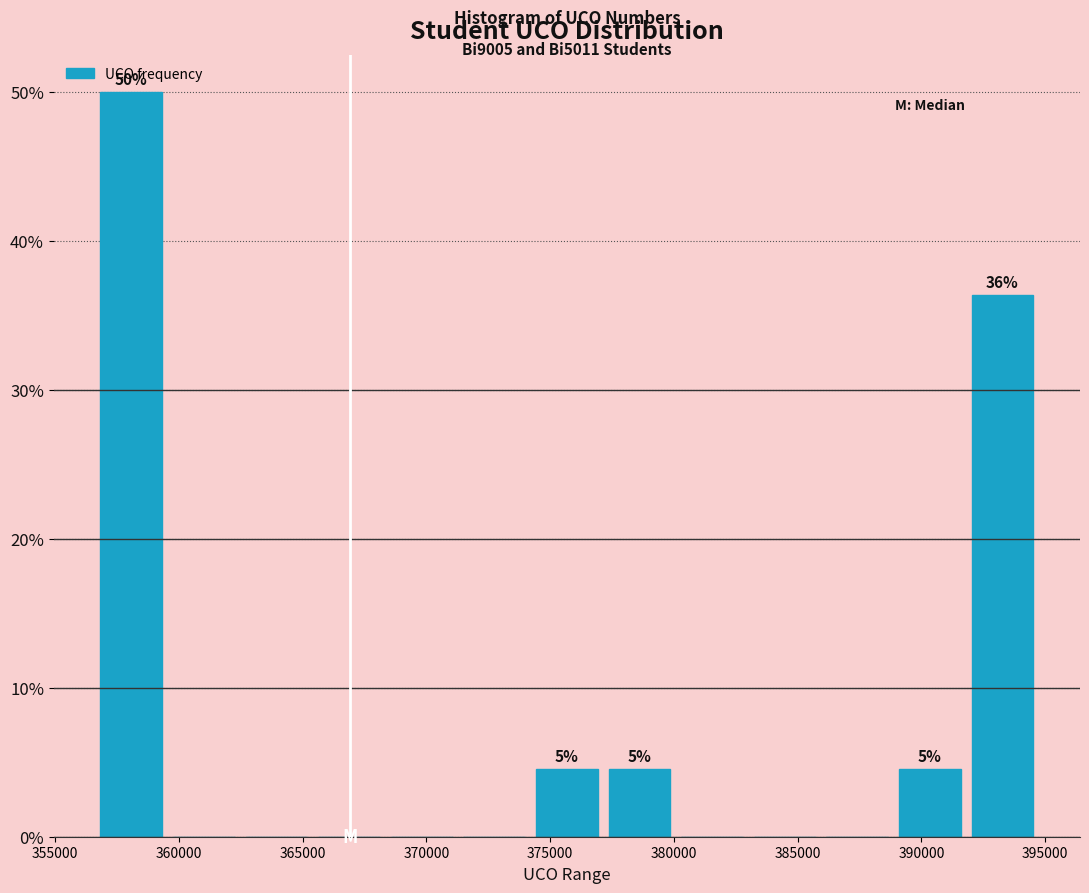

Over which range of the x-axis is the bar tallest?

356500 to 359500